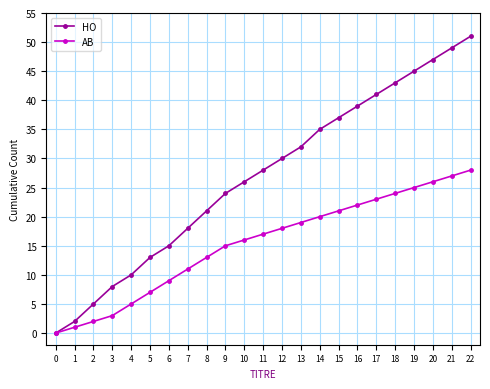

Rank the series at 5 from lowest to highest value.

AB, HO